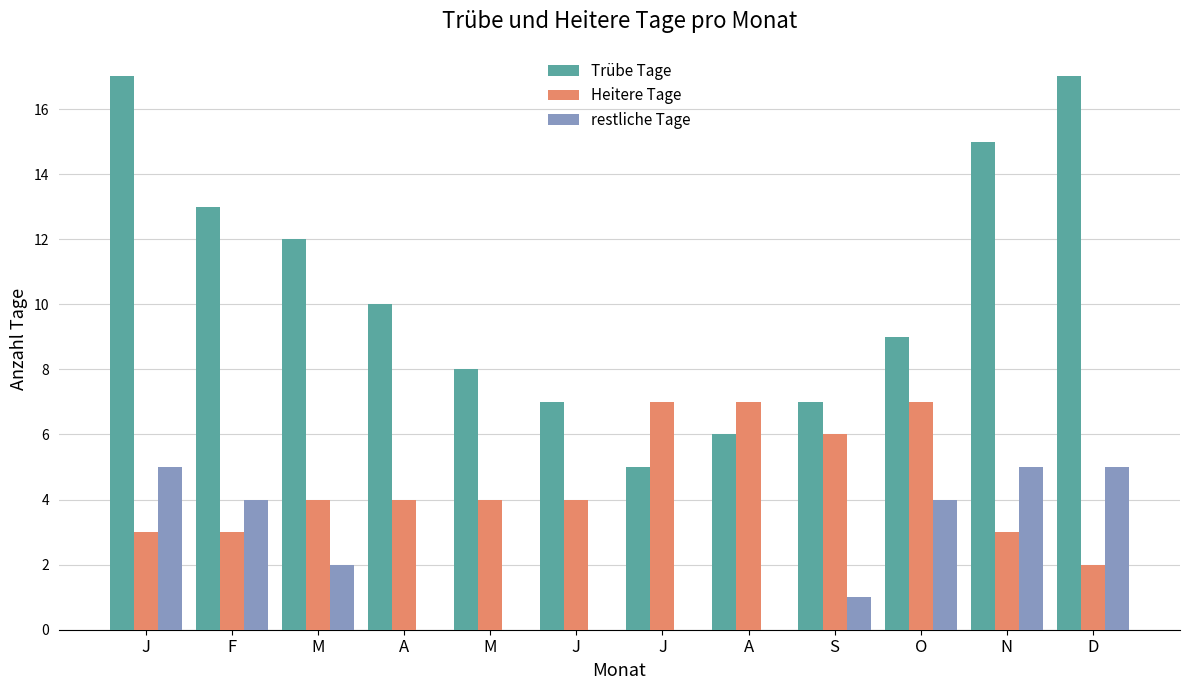

Reading left to right, extract all data points from this chart.

Trübe Tage: 17	13	12	10	8	7	5	6	7	9	15	17
Heitere Tage: 3	3	4	4	4	4	7	7	6	7	3	2
restliche Tage: 5	4	2	0	0	0	0	0	1	4	5	5